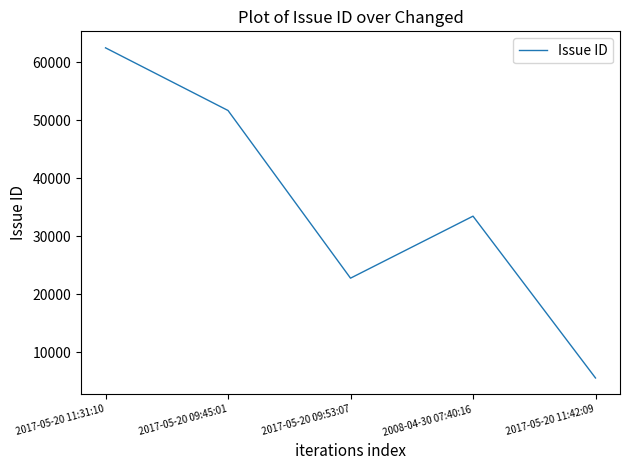

True or false: there are more than 2 points higher than both neighbors.

False